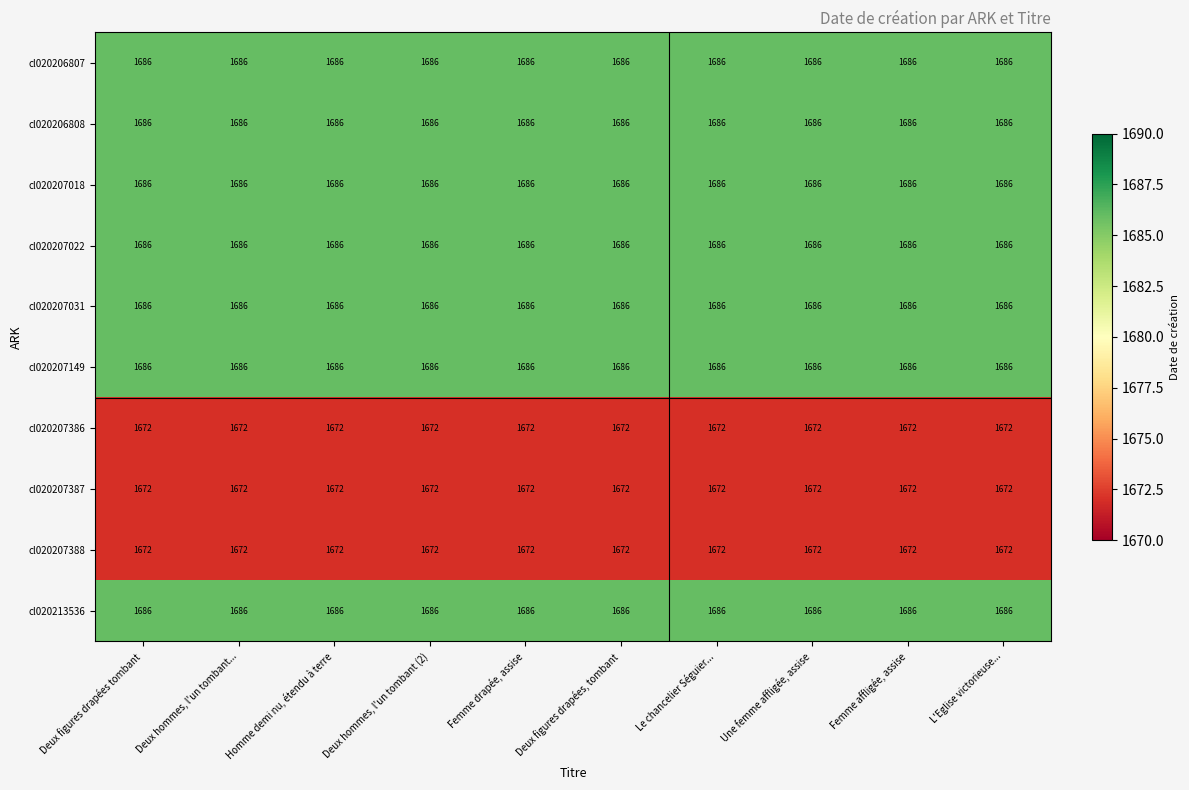

What is the highest value of the cl020206808 series?

1686